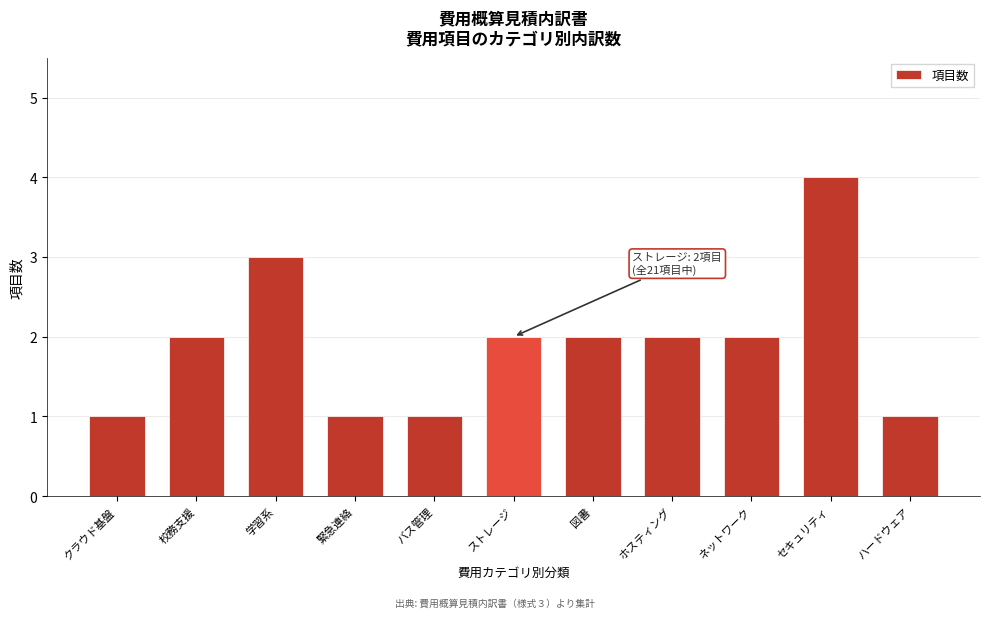

Reading left to right, list all the values displayed in this chart.

クラウド基盤=1	校務支援=2	学習系=3	緊急連絡=1	バス管理=1	ストレージ=2	図書=2	ホスティング=2	ネットワーク=2	セキュリティ=4	ハードウェア=1